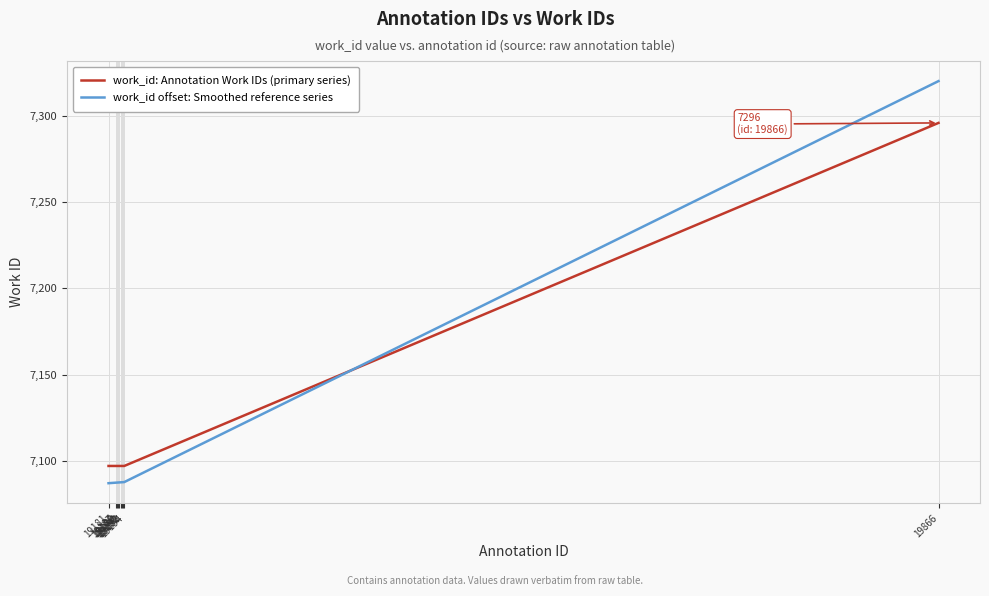

What is the difference between the maximum and minimum values in the work_id: Annotation Work IDs (primary series) series?

199.0